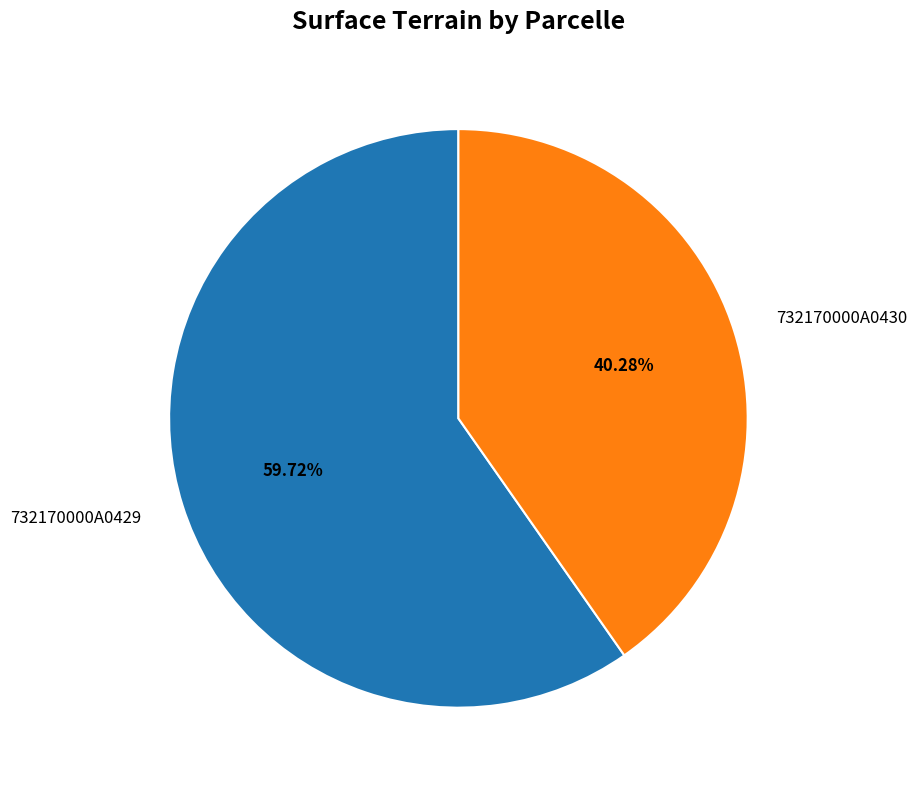

Between 732170000A0429 and 732170000A0430, which is larger?

732170000A0429